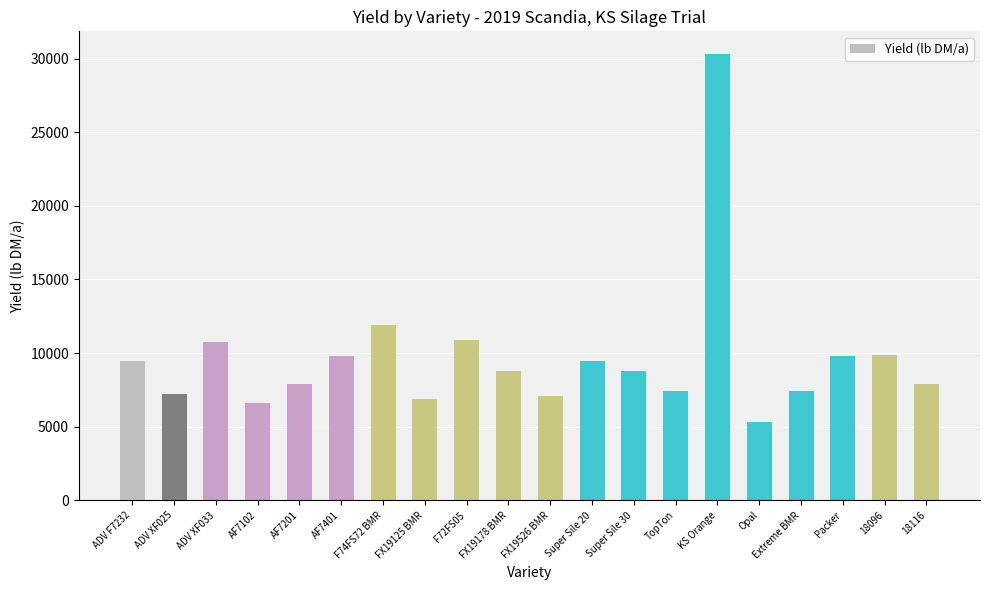

How many bars are there in total?

20